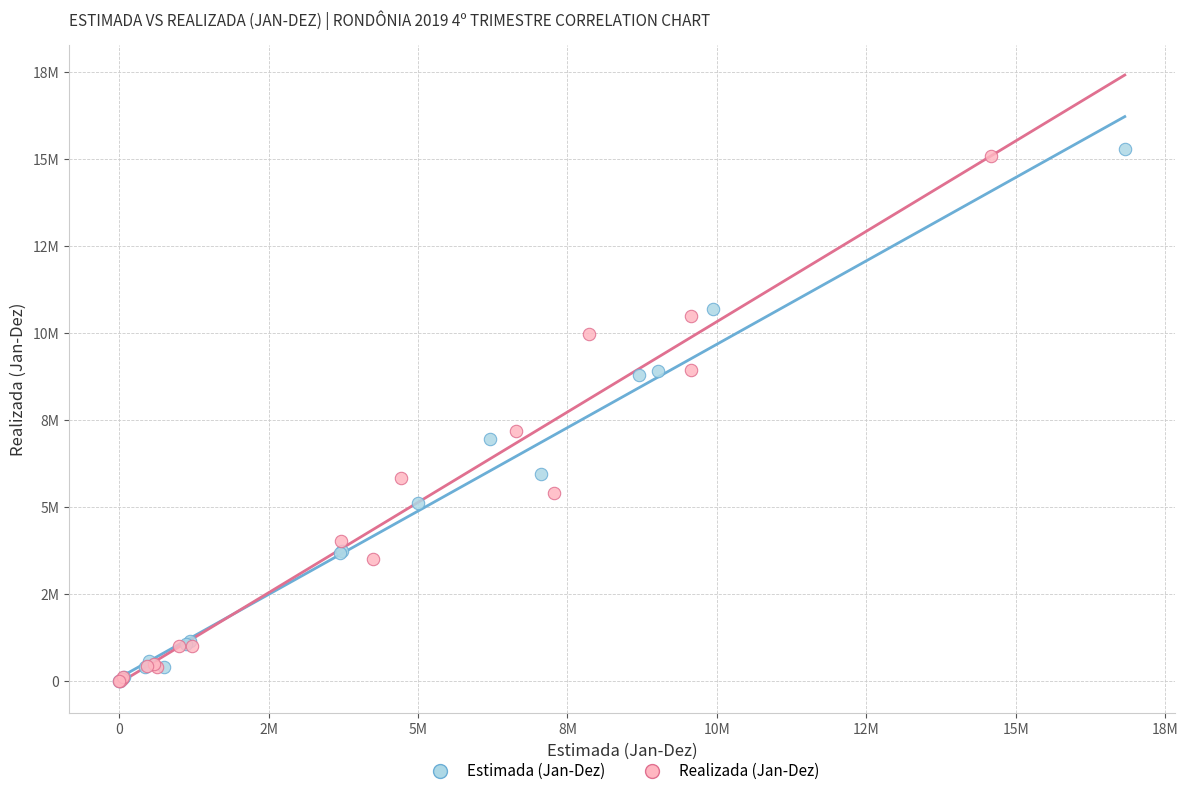

What are all the series names shown in the legend?

Estimada (Jan-Dez), Realizada (Jan-Dez)